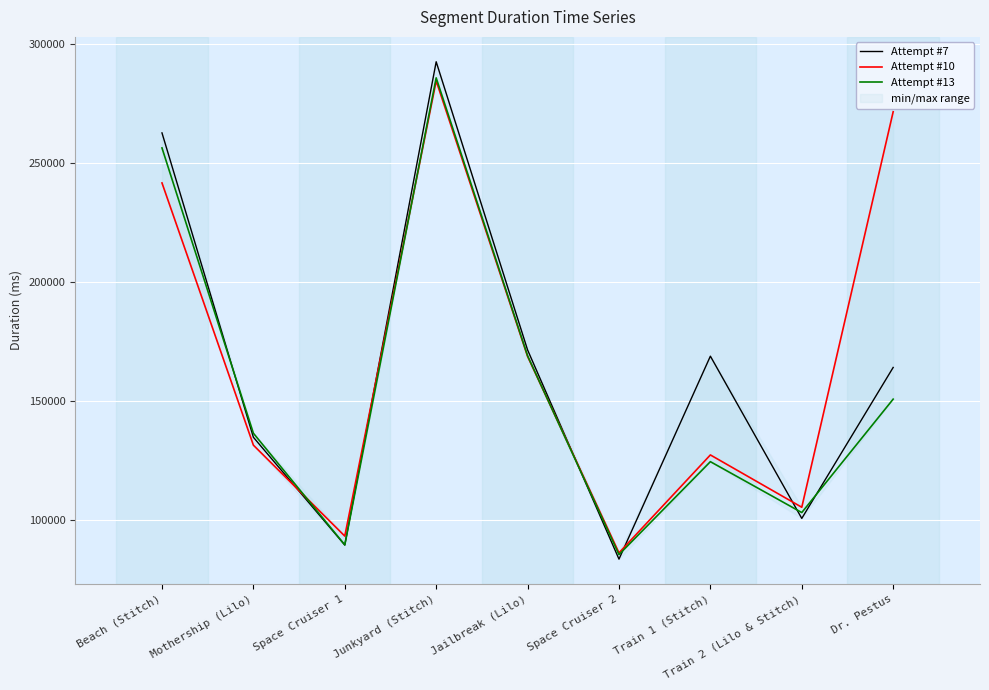

How many data points does each series have?

9